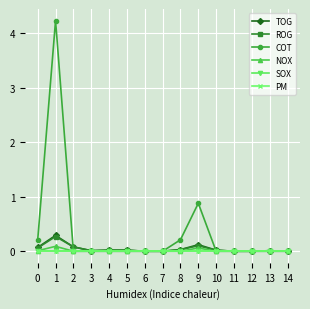

Is this an area chart (filled region under the line)?

No